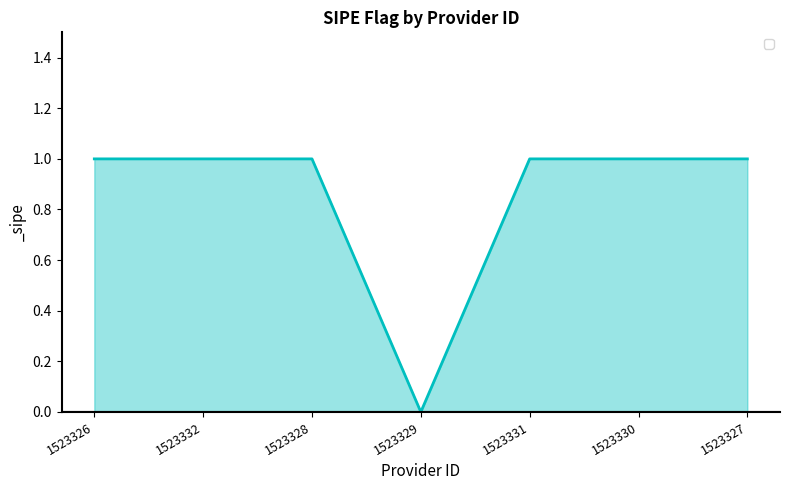

What is the ratio of the value at 1523332 to the value at 1523330?

1.0